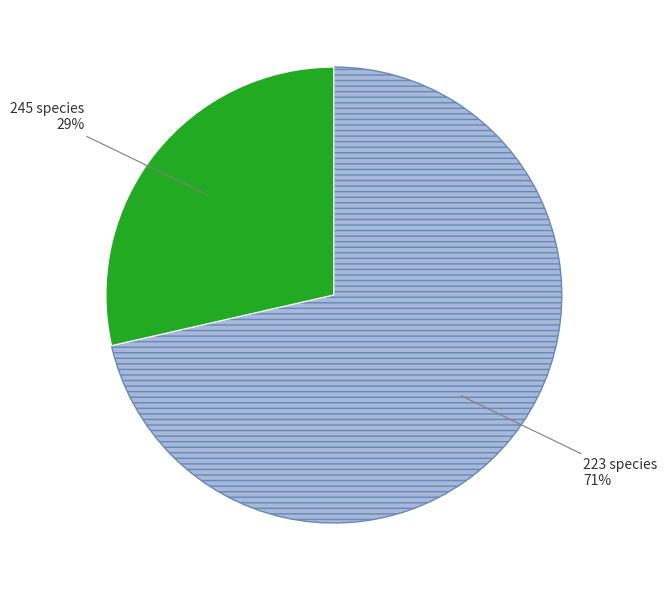

To the nearest percent, what is the average slice percentage?

50%